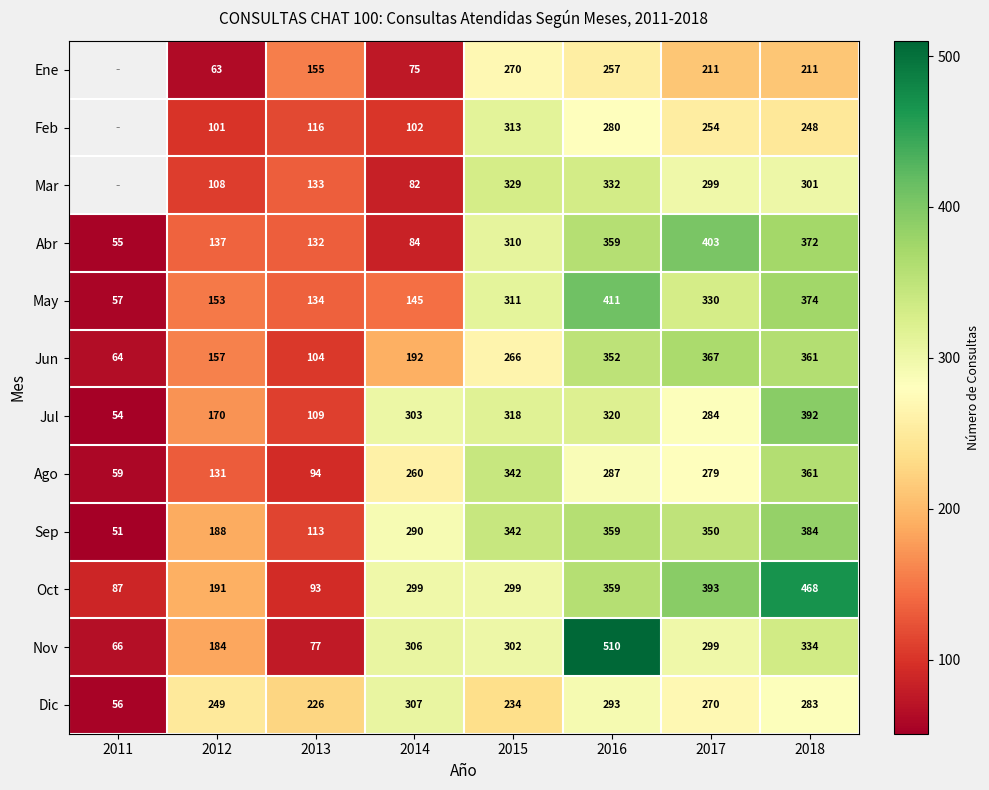

At which label does Dic reach its peak?

2014